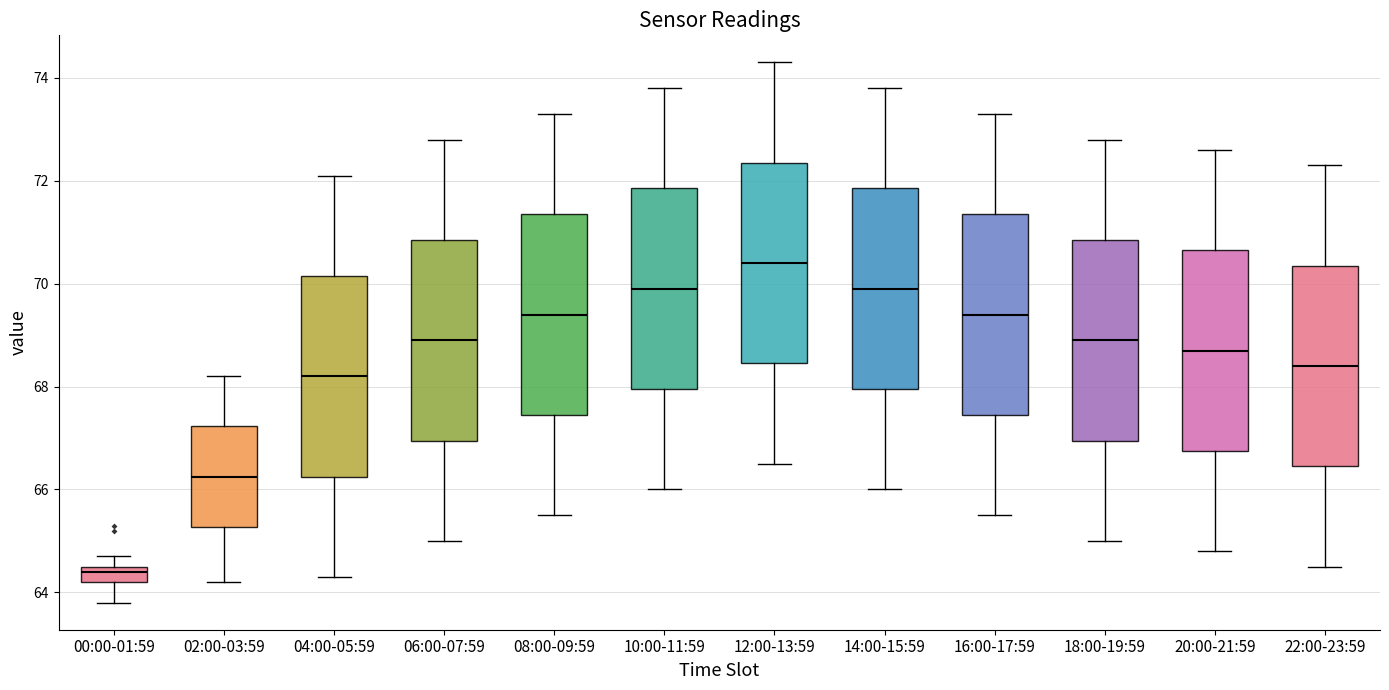

Which box has the highest median line?

12:00-13:59